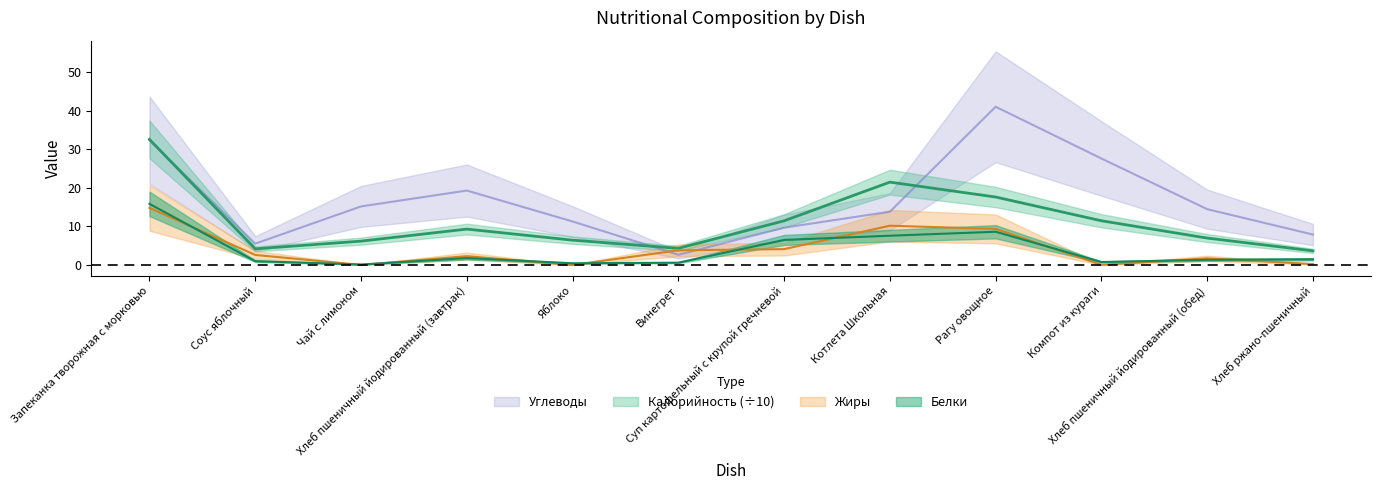

Reading left to right, what are all the values shown in this chart?

Калорийность: 32.6	4.2	6.2	9.3	6.5	4.3	11.5	21.5	17.6	11.5	7.0	3.7
Белки: 15.9	1.0	0.1	1.8	0.5	0.6	6.5	7.6	8.6	0.8	1.4	1.5
Жиры: 14.8	2.6	0.0	2.3	0.0	3.8	4.1	10.2	9.4	0.1	1.7	0.2
Углеводы: 32.4	5.5	15.2	19.3	11.3	2.6	9.7	13.8	41.1	27.6	14.5	7.9